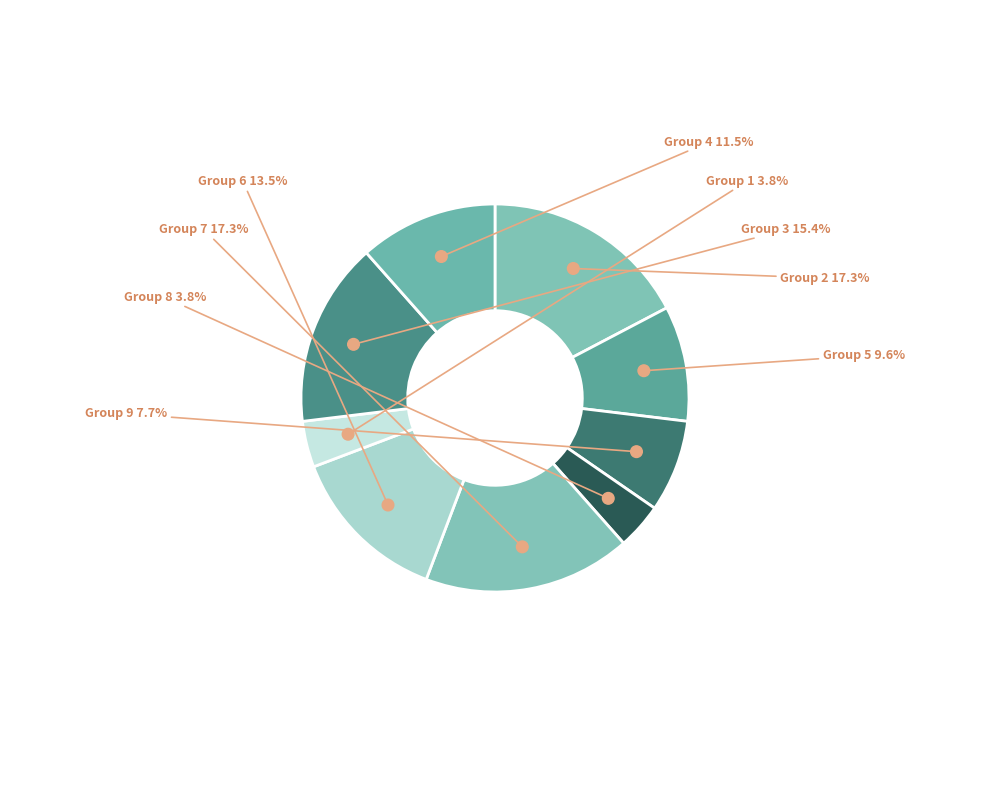

What is the smallest slice in the pie chart?

8